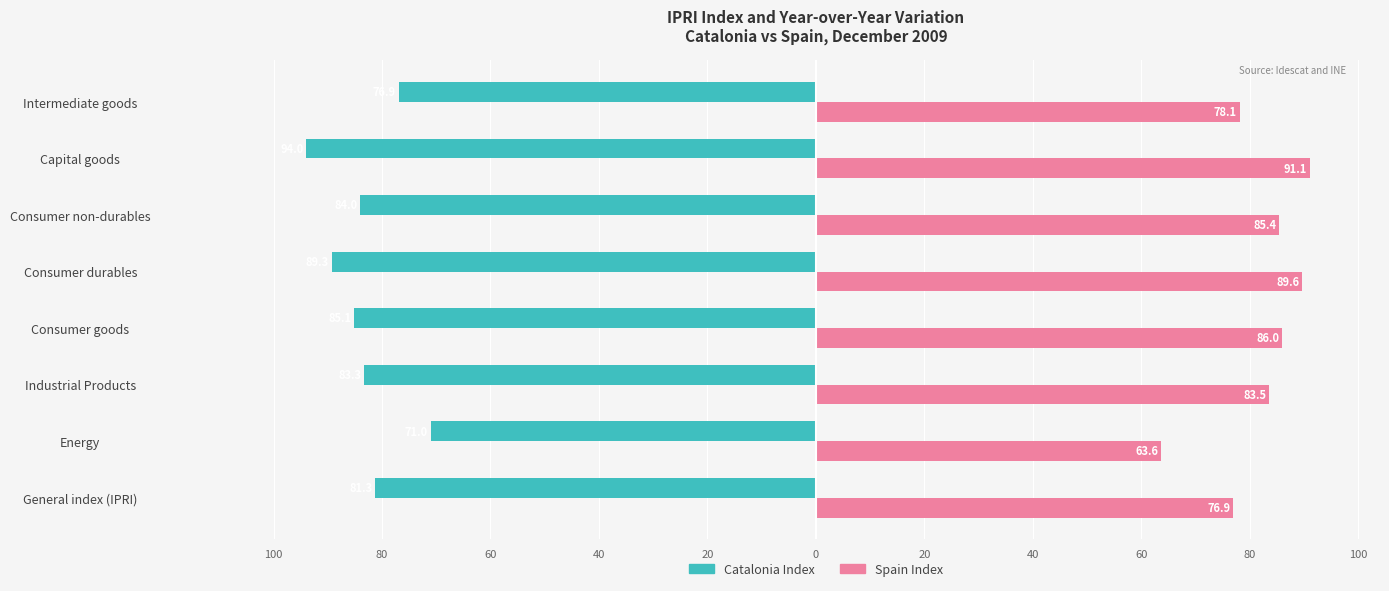

What are all the series names shown in the legend?

Catalonia Index, Spain Index